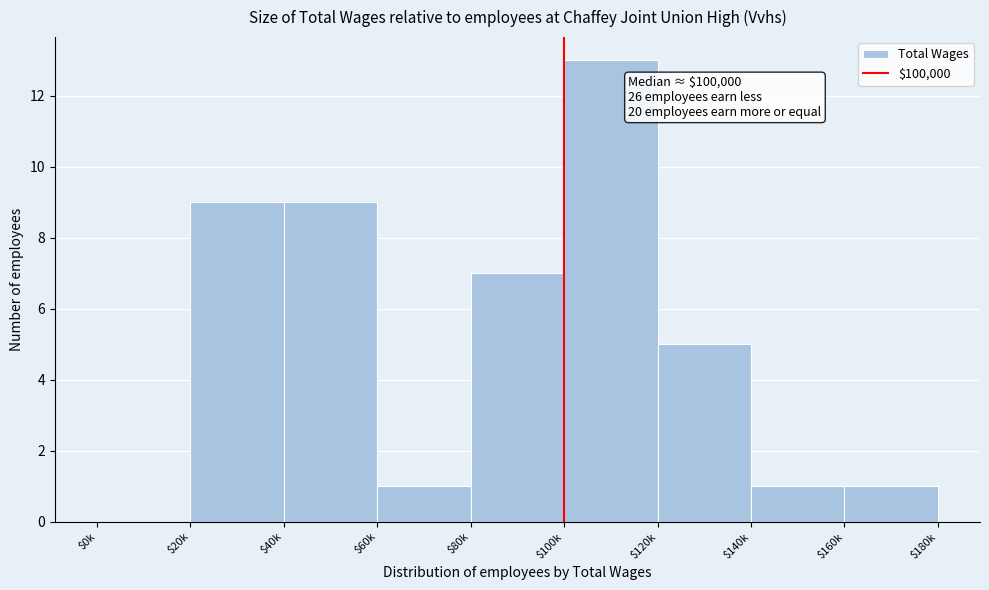

The chart shows a value of 2 at $160k. True or false?

False